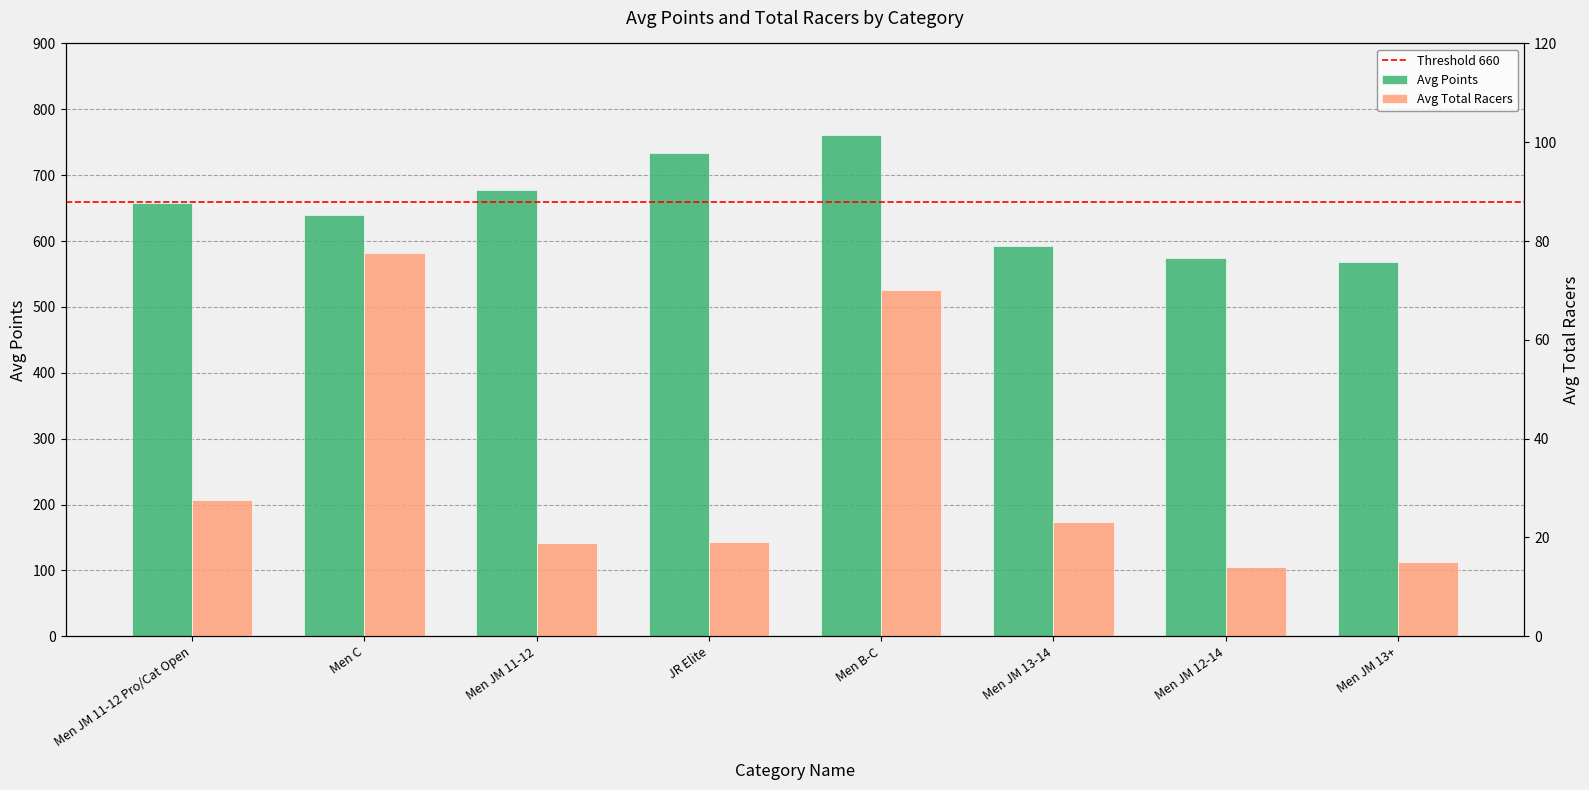

How many values in the Avg Total Racers series are below 23?

4